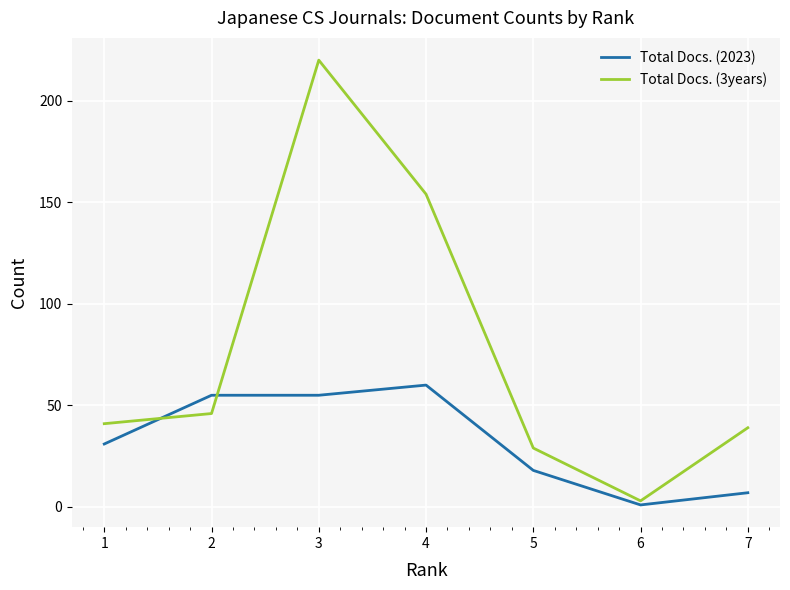

Count the number of data series in this chart.

2